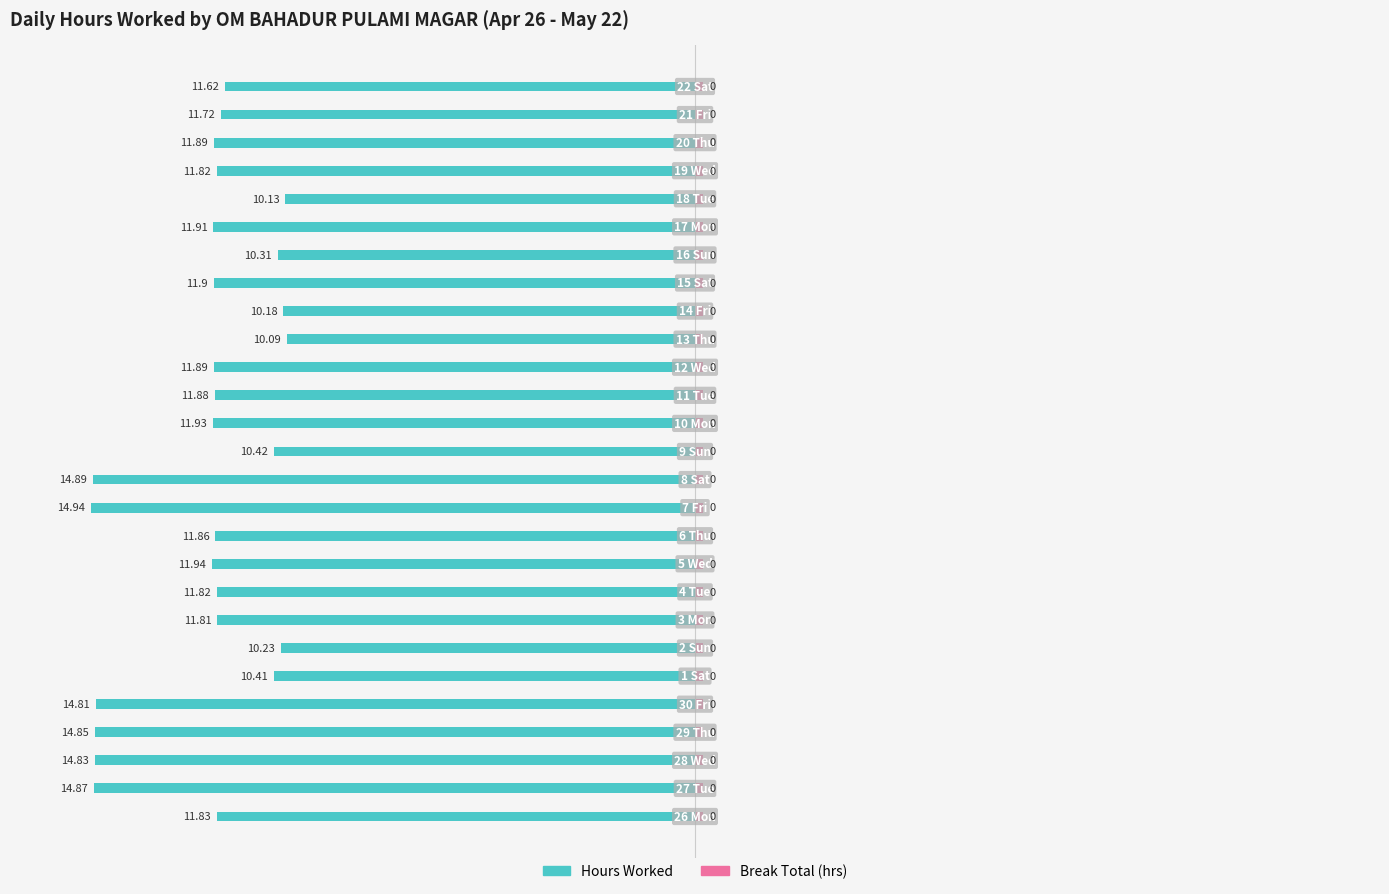

How many distinct data groups are displayed?

2